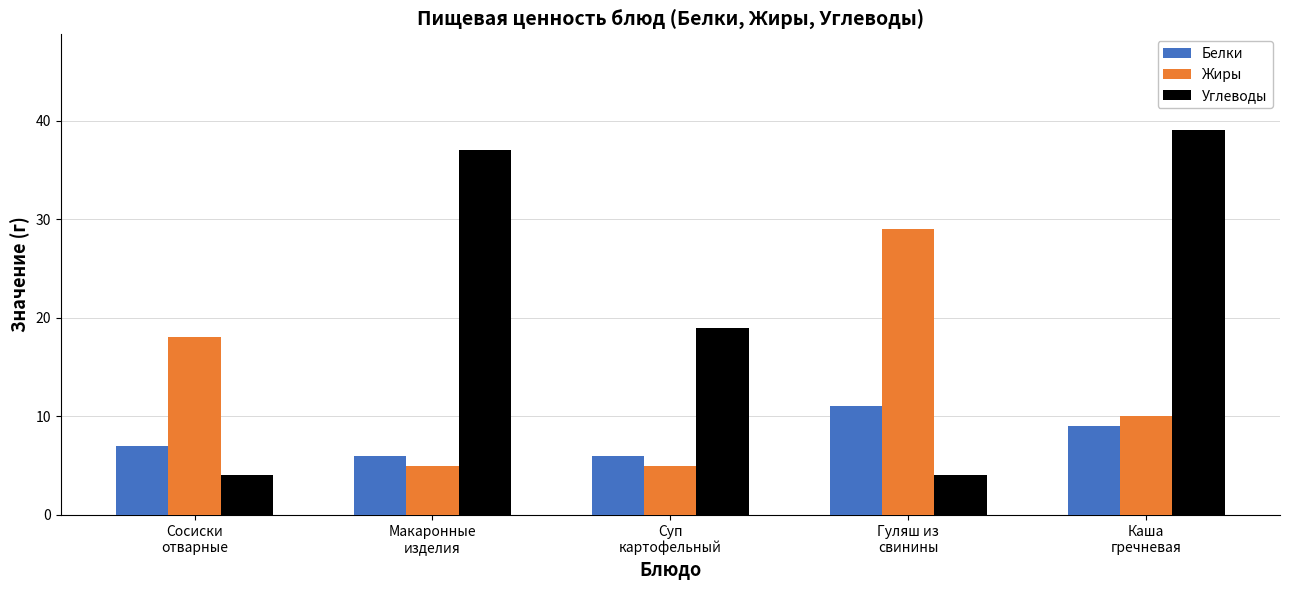

Rank the series by their maximum value, from highest to lowest.

Углеводы, Жиры, Белки